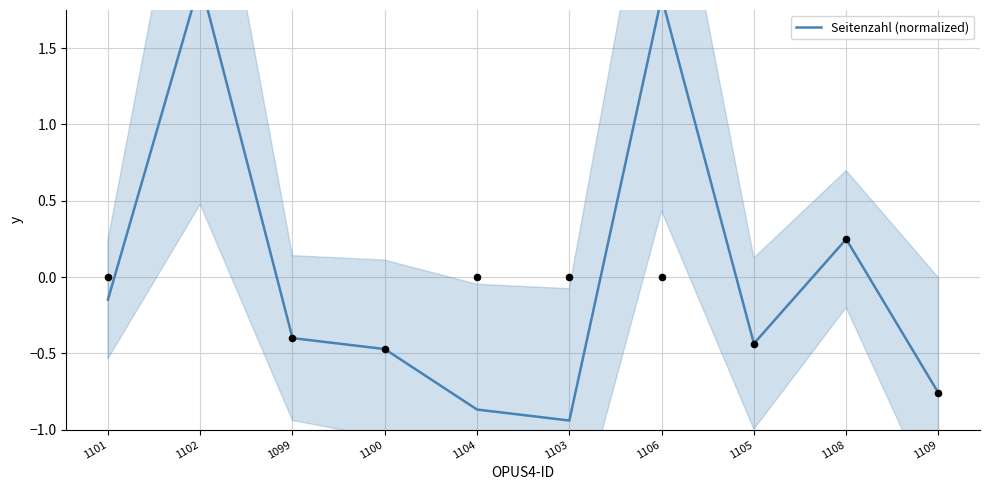

What is the change in value from 1103 to 1109?

+0.2